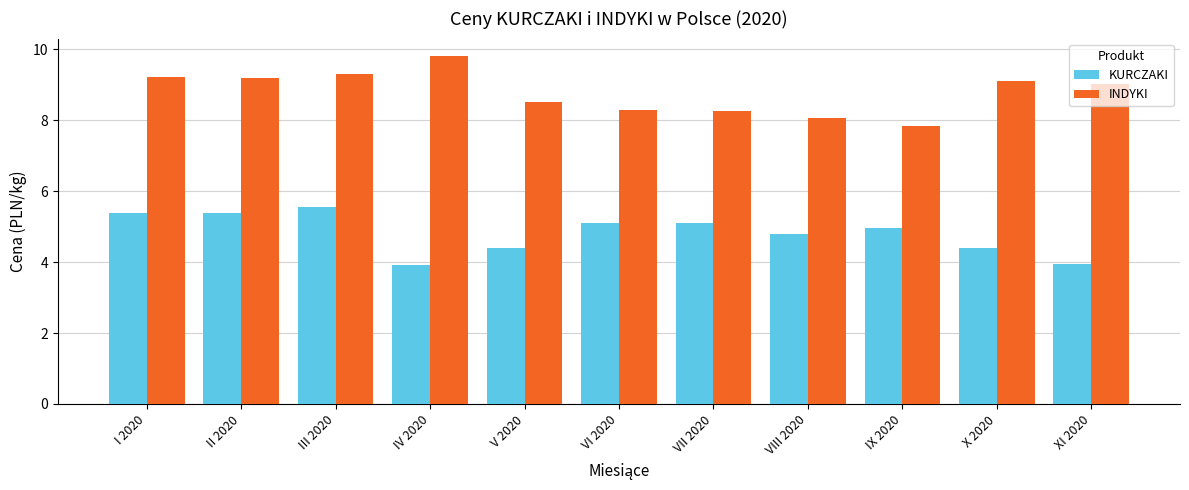

Rank the series by their average value, from highest to lowest.

INDYKI, KURCZAKI